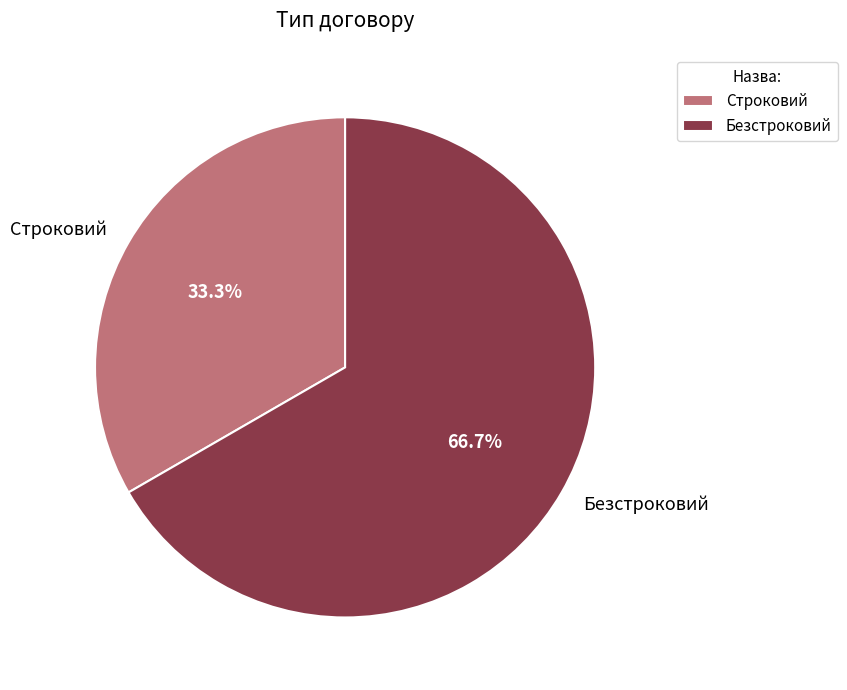

To the nearest percent, what portion does Строковий represent?

33%